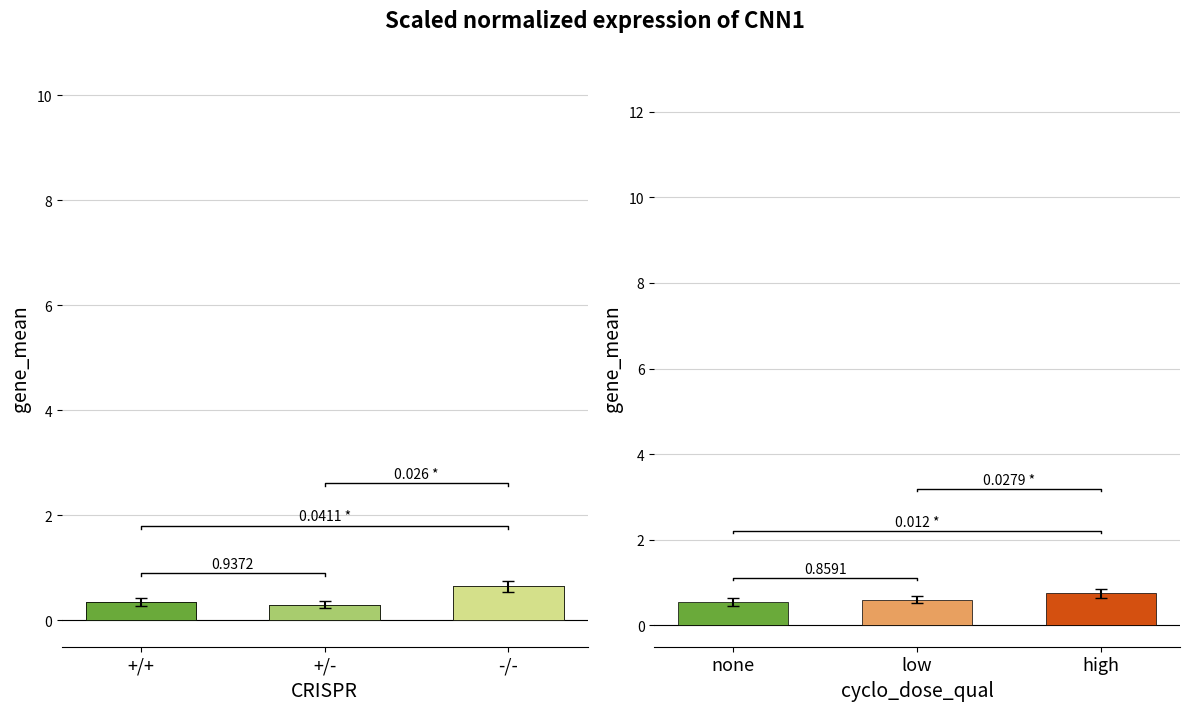

What is the value of the 3rd bar from the left?

0.7